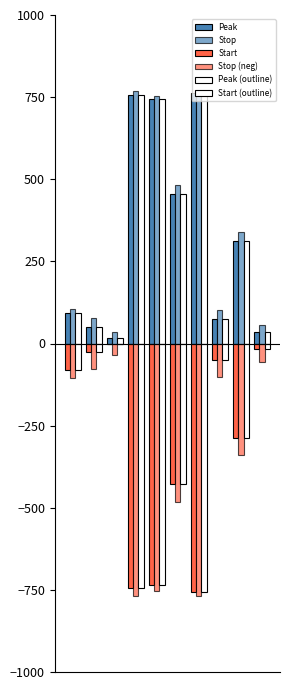

Which category has the highest value across all series?

6